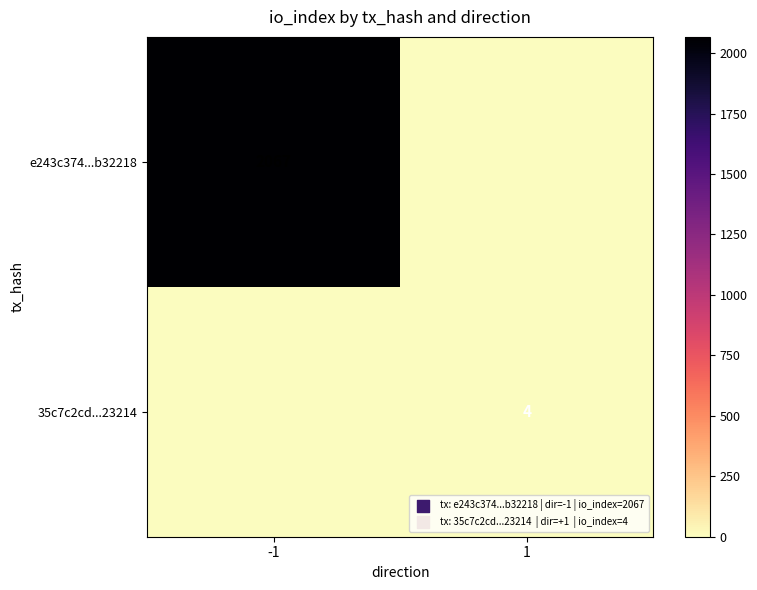

The 35c7c2cd...23214 series shows 6 at 1. True or false?

False